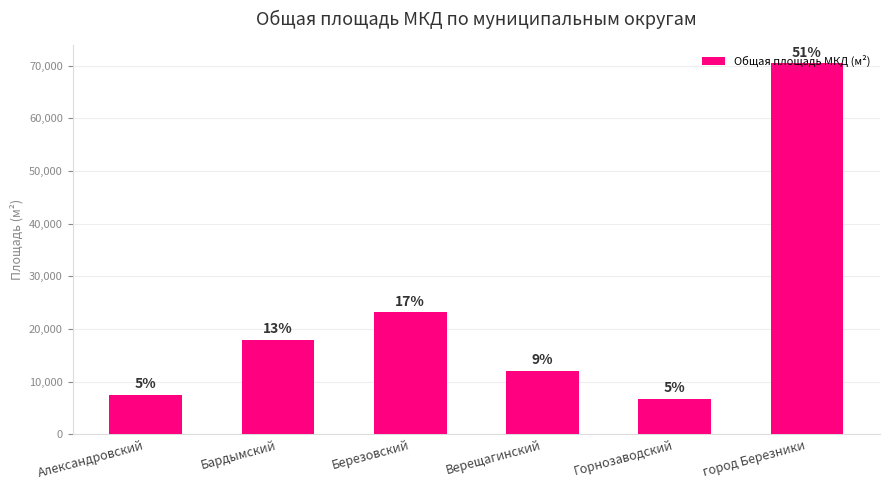

Which label corresponds to the smallest value in the chart?

Горнозаводский